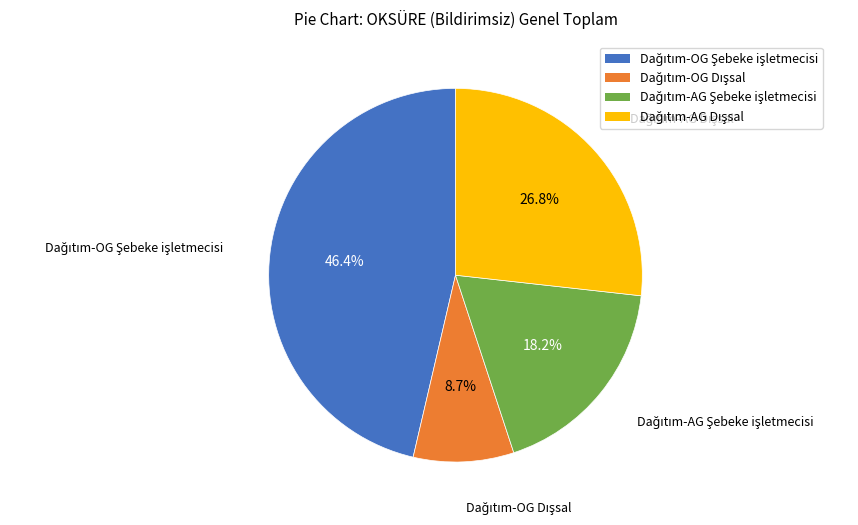

Is there any slice that represents more than half of the pie?

No